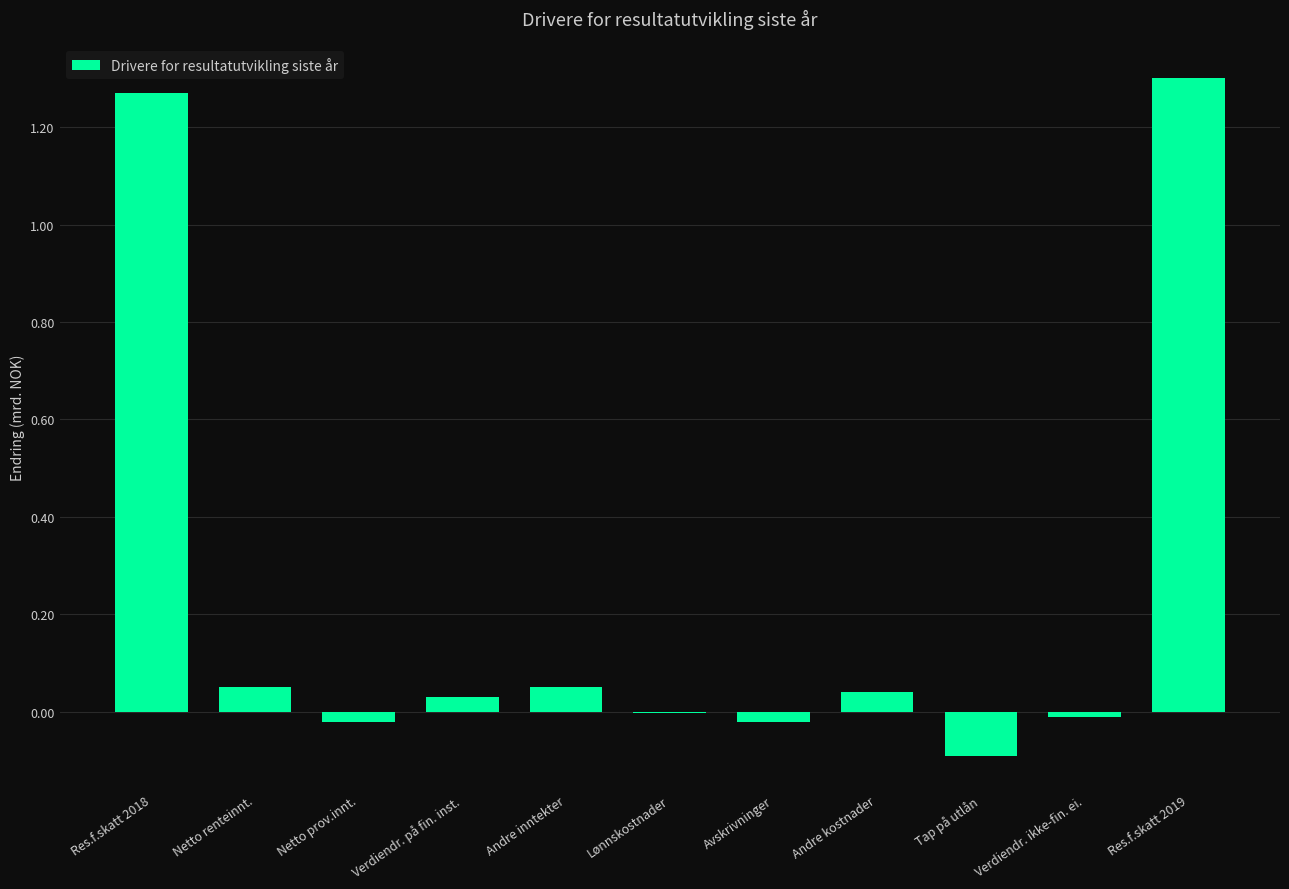

Is it true that the value at Netto renteinnt. is 0.0?

False